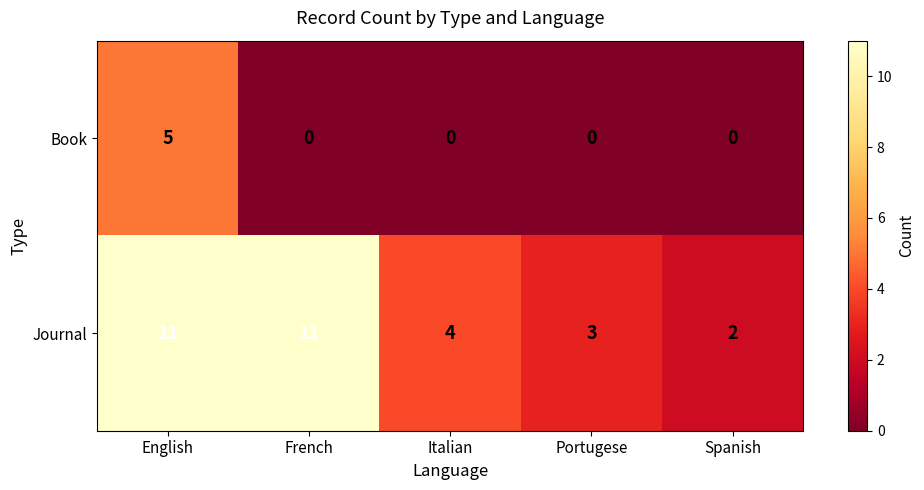

At which label is Journal closest to 6?

Italian